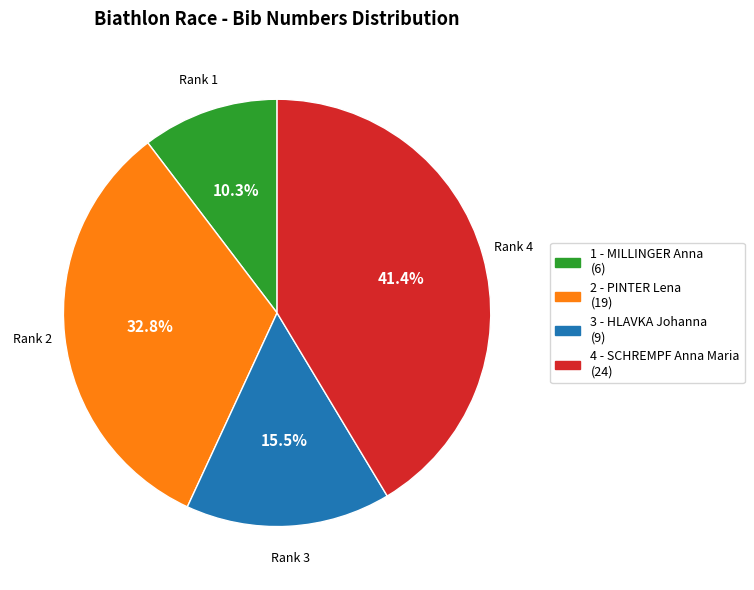

Is 2 - PINTER Lena the majority of the pie?

No